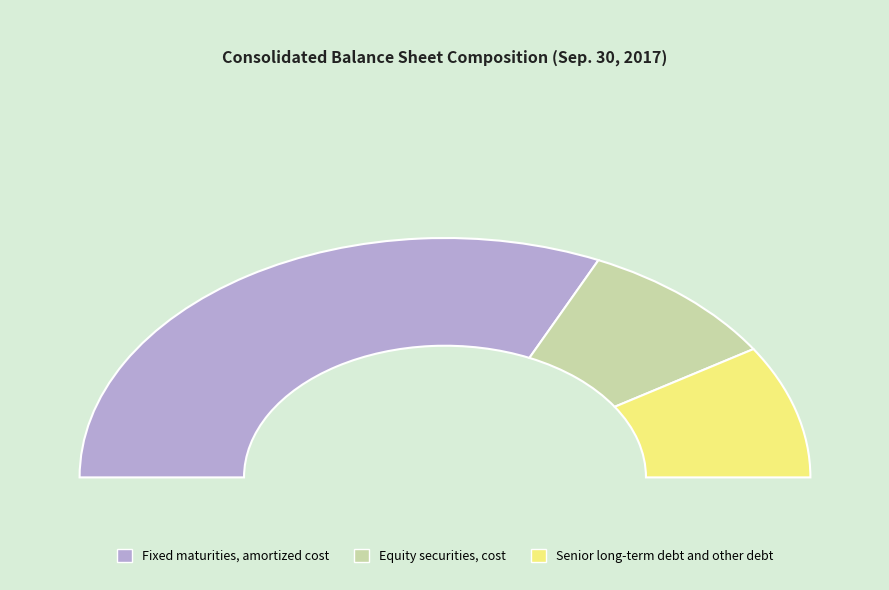

Is it true that Equity securities, cost is 18% of the pie?

True